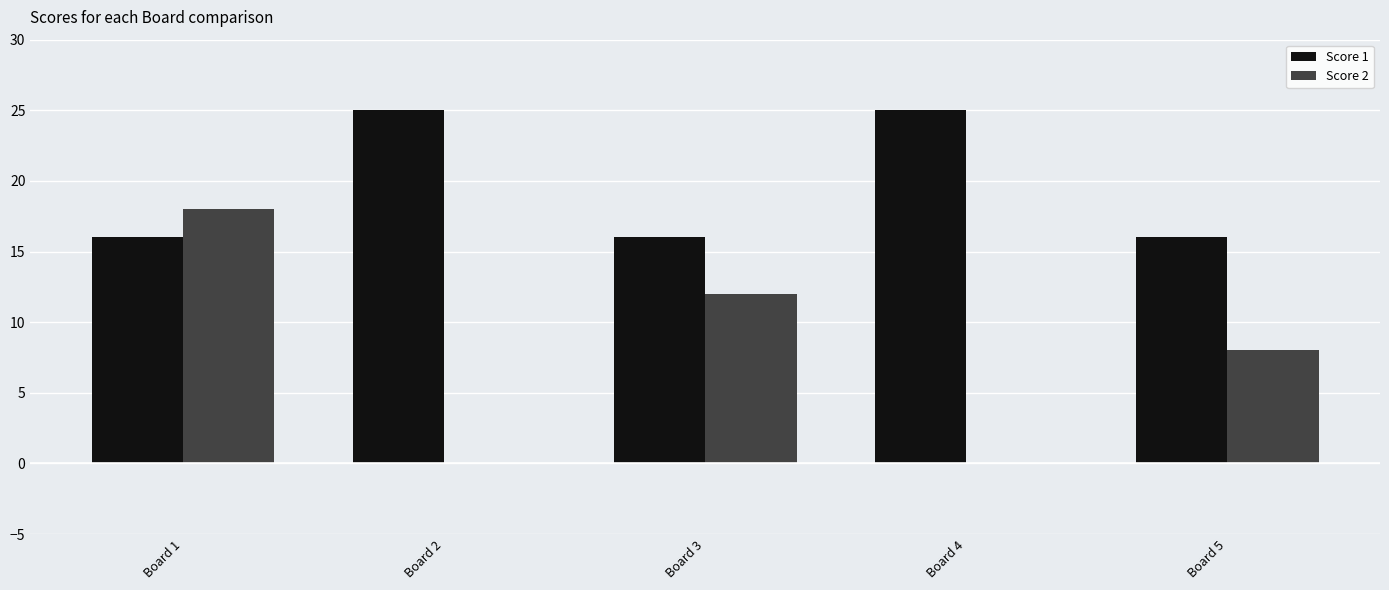

What is the sum of all Score 1 values?

98